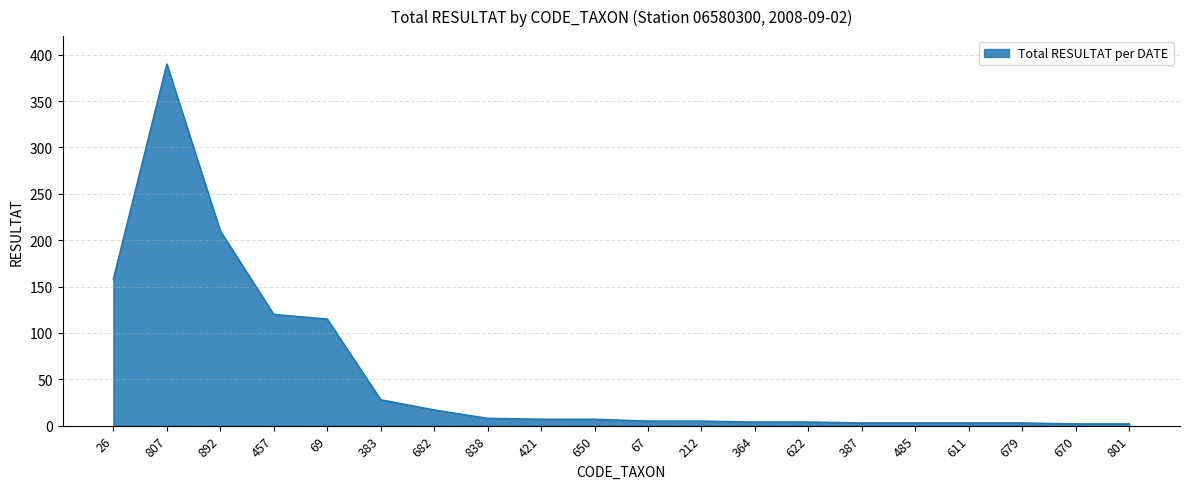

What is the smallest value displayed?

2